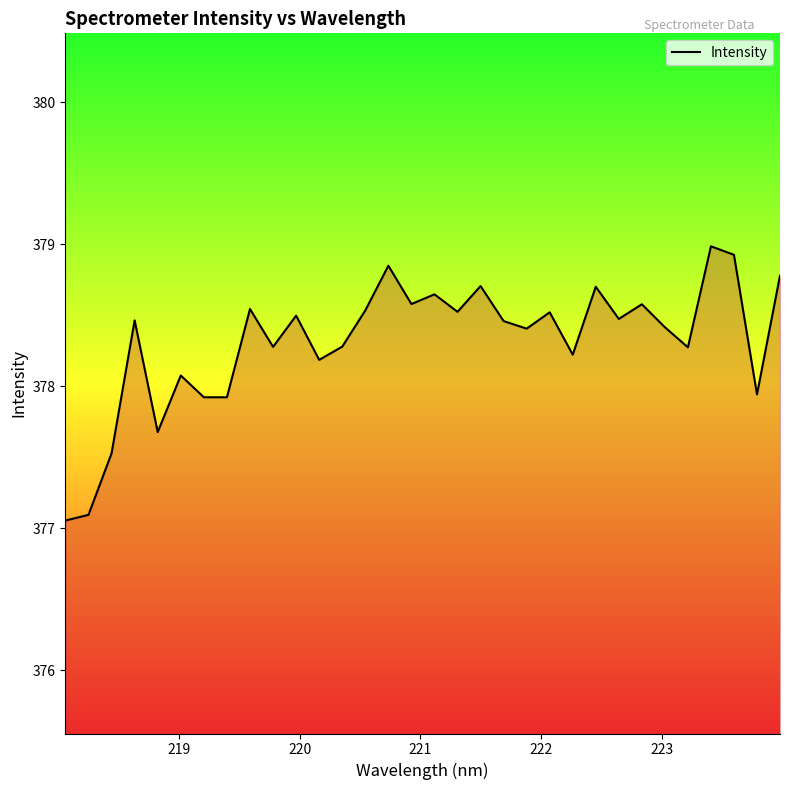

How many categories are shown in the chart?

32